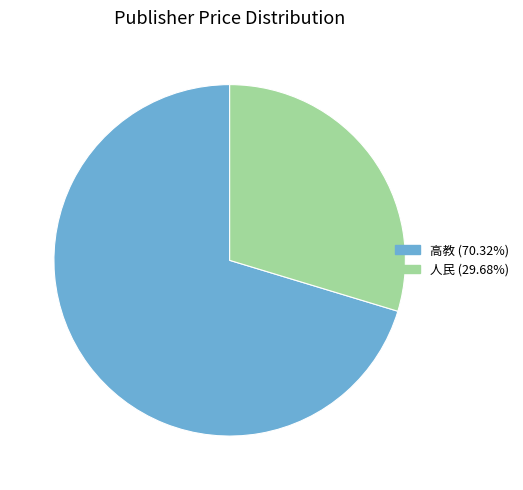

What is the ratio of the value at 高教 (70.32%) to the value at 人民 (29.68%)?

2.4